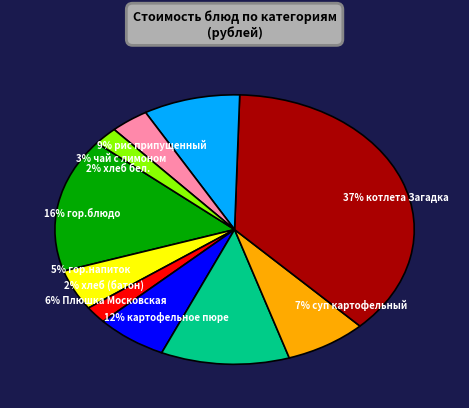

To the nearest percent, what is the average slice percentage?

10%